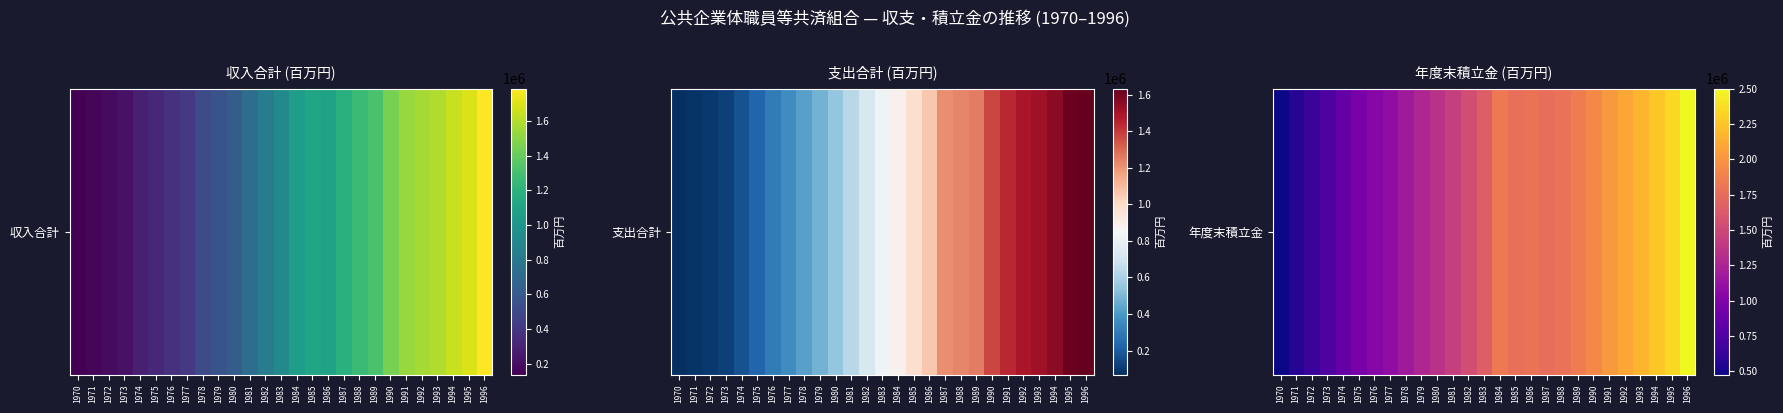

At which label does the data first exceed 1658302?

1984